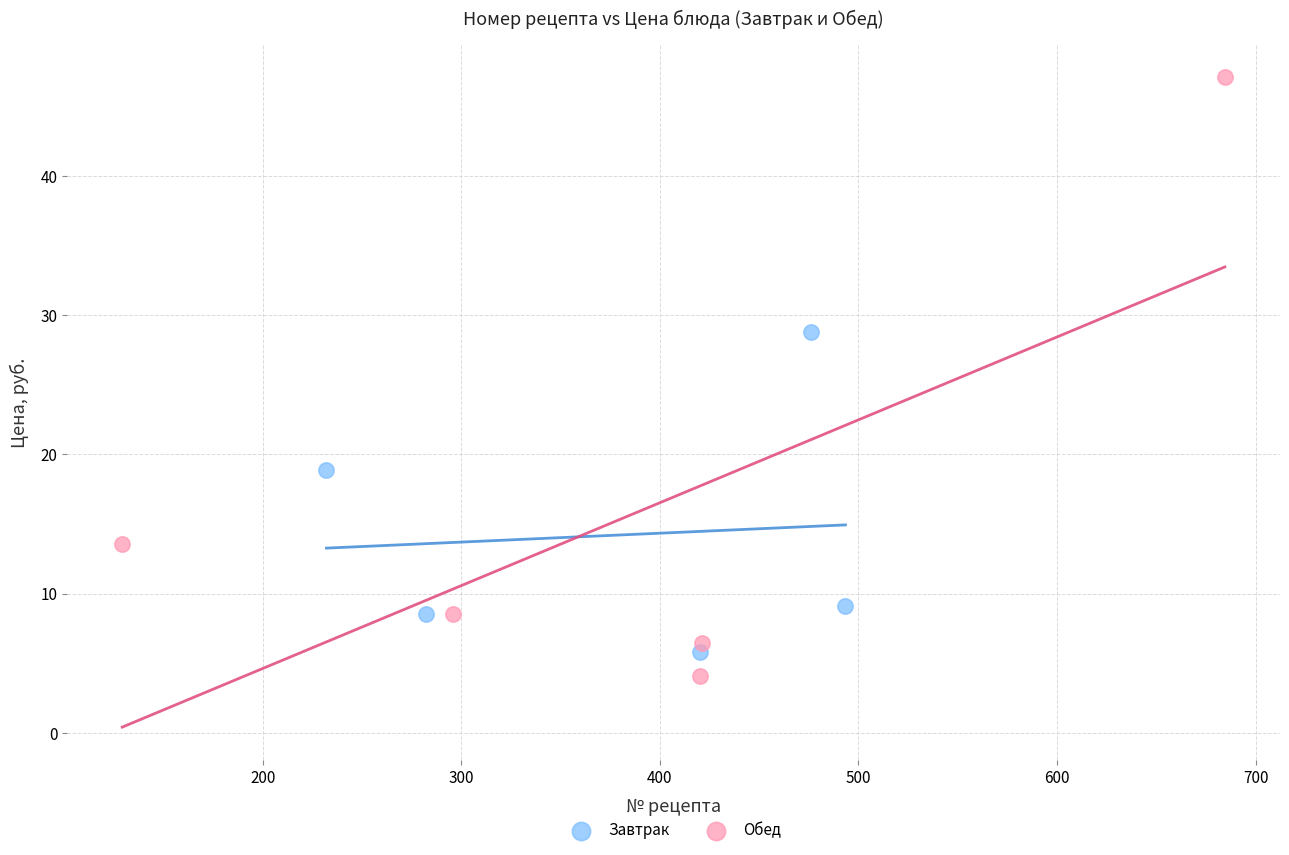

Which series contains the highest Y value?

Обед